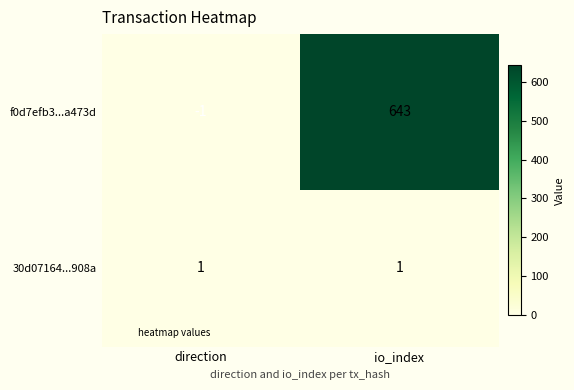

Reading right to left, transcribe all the data shown in this chart.

f0d7efb3...a473d: io_index=643	direction=-1
30d07164...908a: io_index=1	direction=1